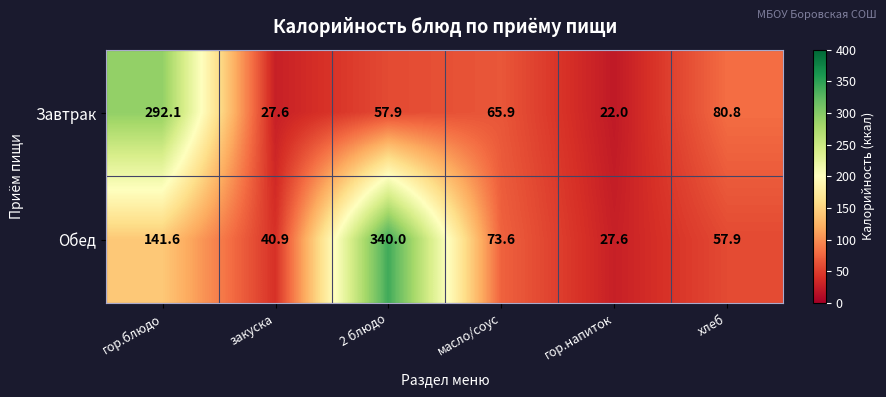

Which series has the widest spread of values?

Обед